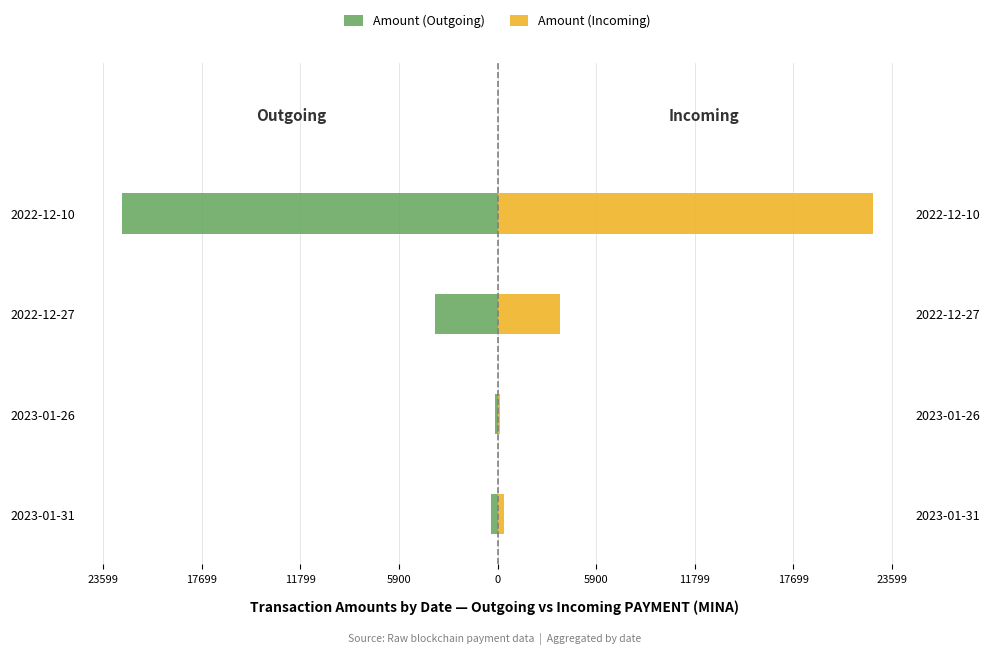

What are all the series names shown in the legend?

Amount (Outgoing), Amount (Incoming)